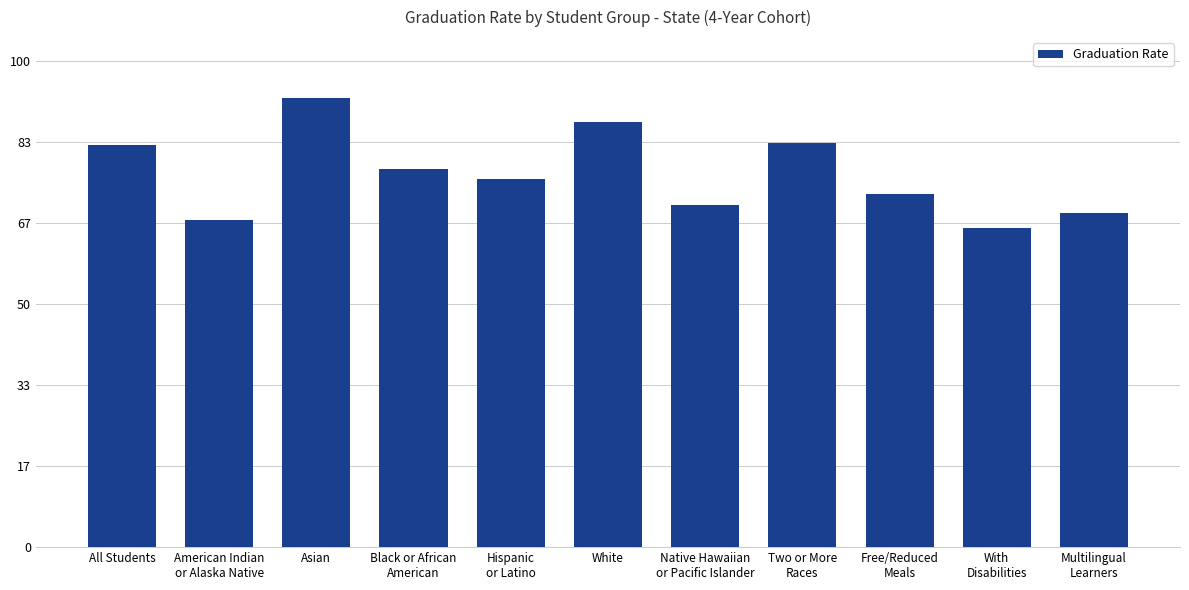

Are the bars horizontal?

No